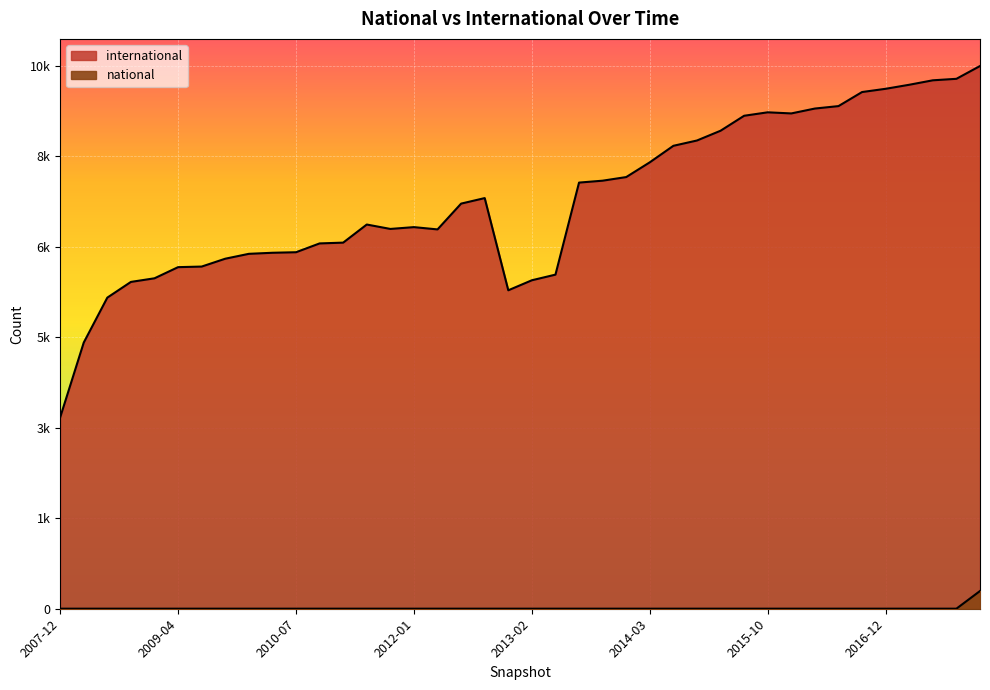

At which category does international reach its first local peak?

2011-06-10